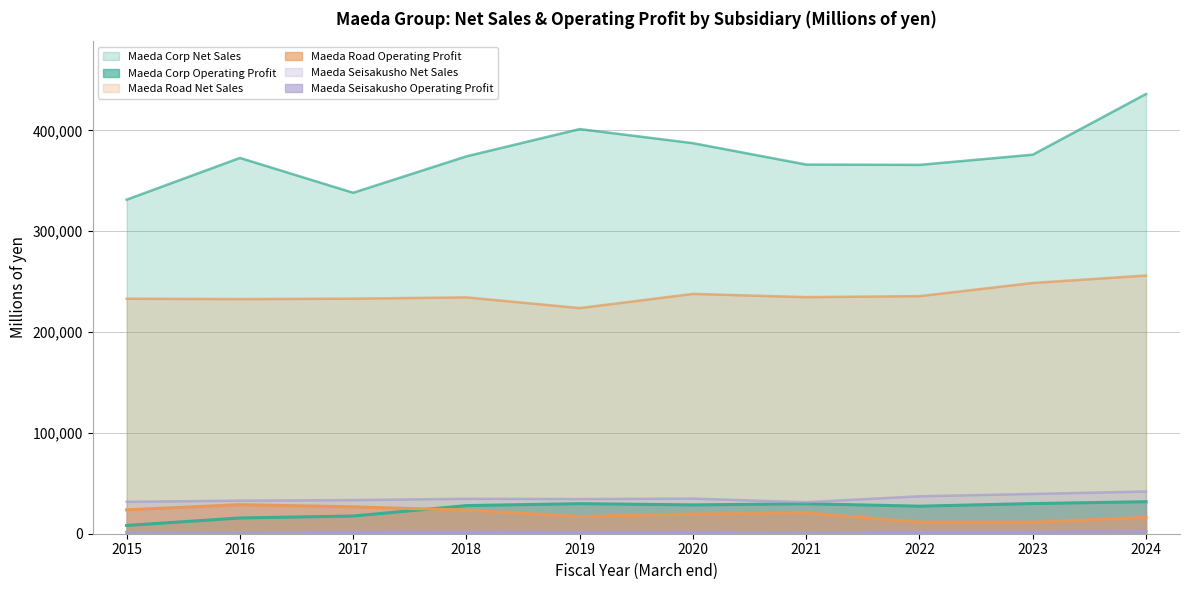

At 2022, list the series in order from smallest to largest.

Maeda Seisakusho Operating Profit, Maeda Road Operating Profit, Maeda Corp Operating Profit, Maeda Seisakusho Net Sales, Maeda Road Net Sales, Maeda Corp Net Sales